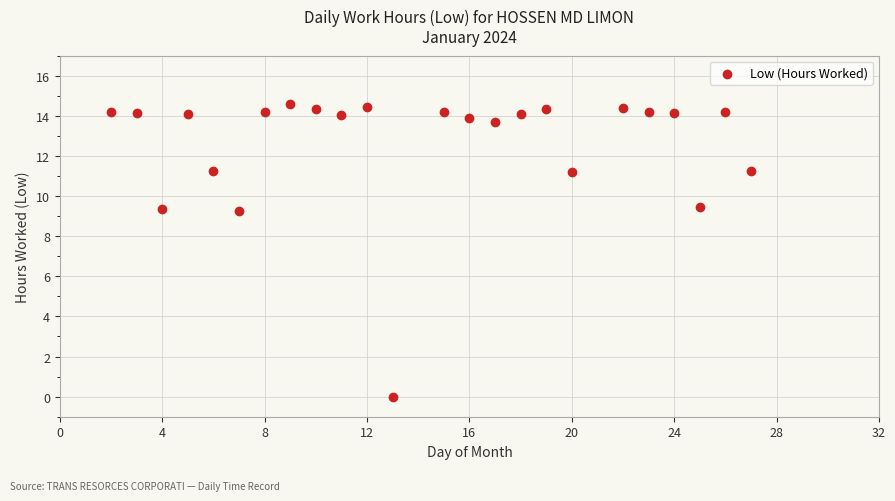

What is the range of Y values (max minus min)?

14.6